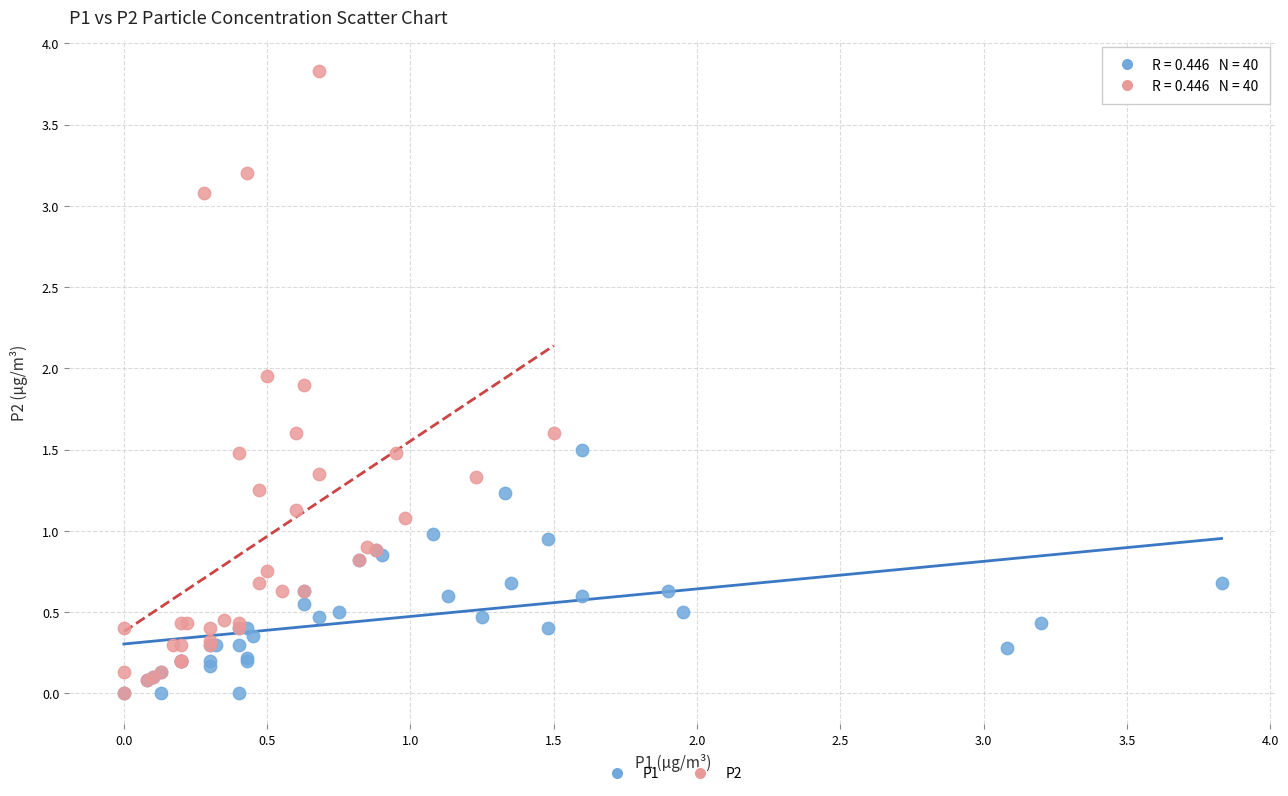

Which series contains the highest Y value?

P2